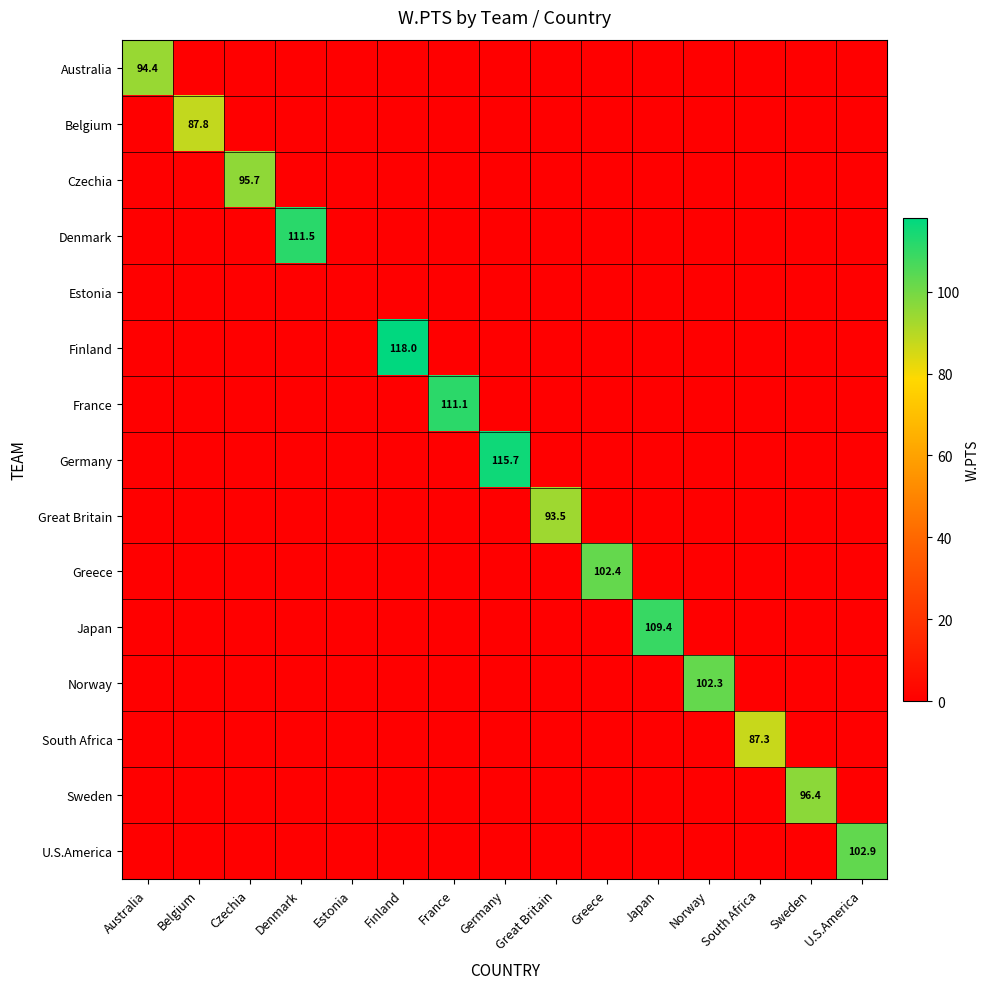

At how many categories does at least one series exceed 18?

14